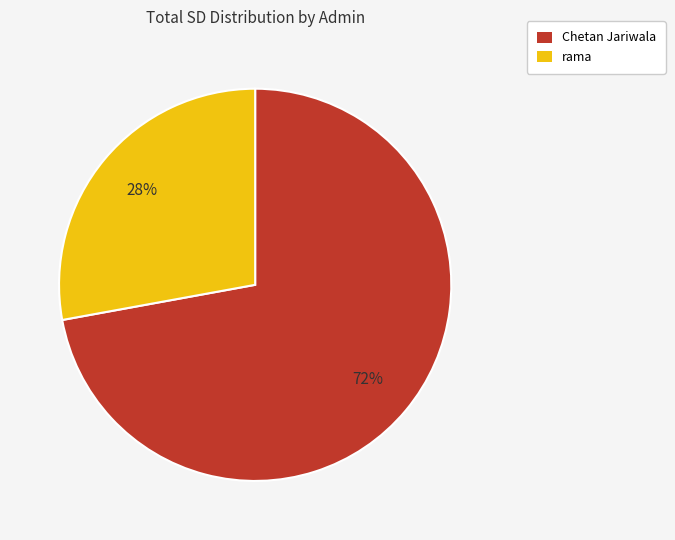

To the nearest percent, what is the difference between the Chetan Jariwala and rama slice percentages?

44%